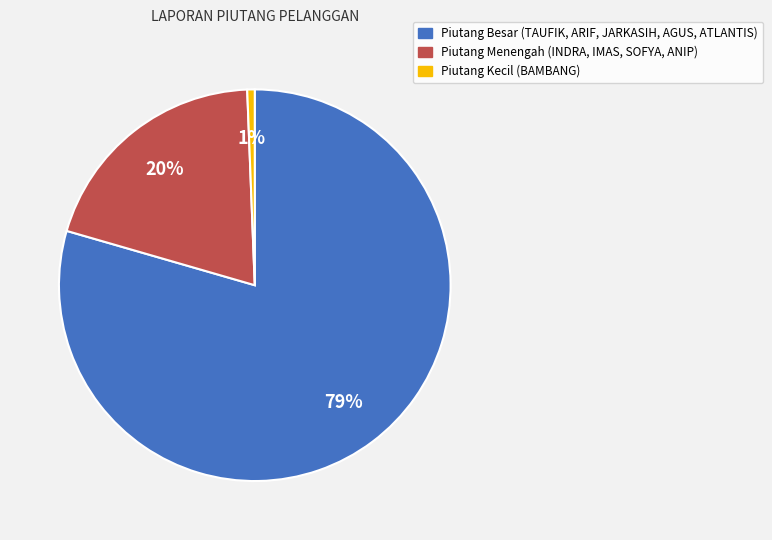

To the nearest percent, what is the average slice percentage?

33%